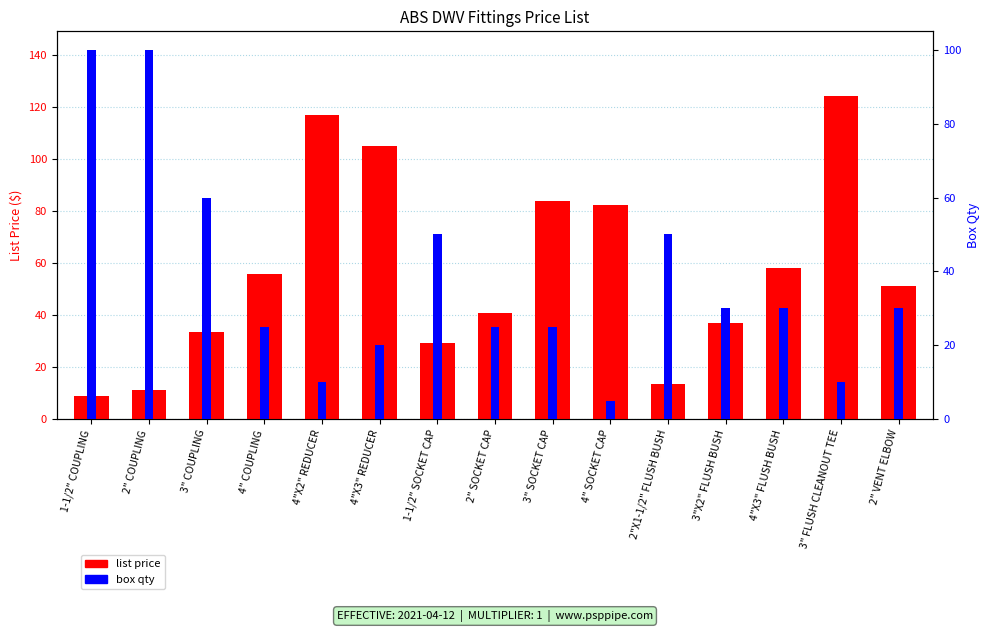

How many values in the list price series exceed 51?

8